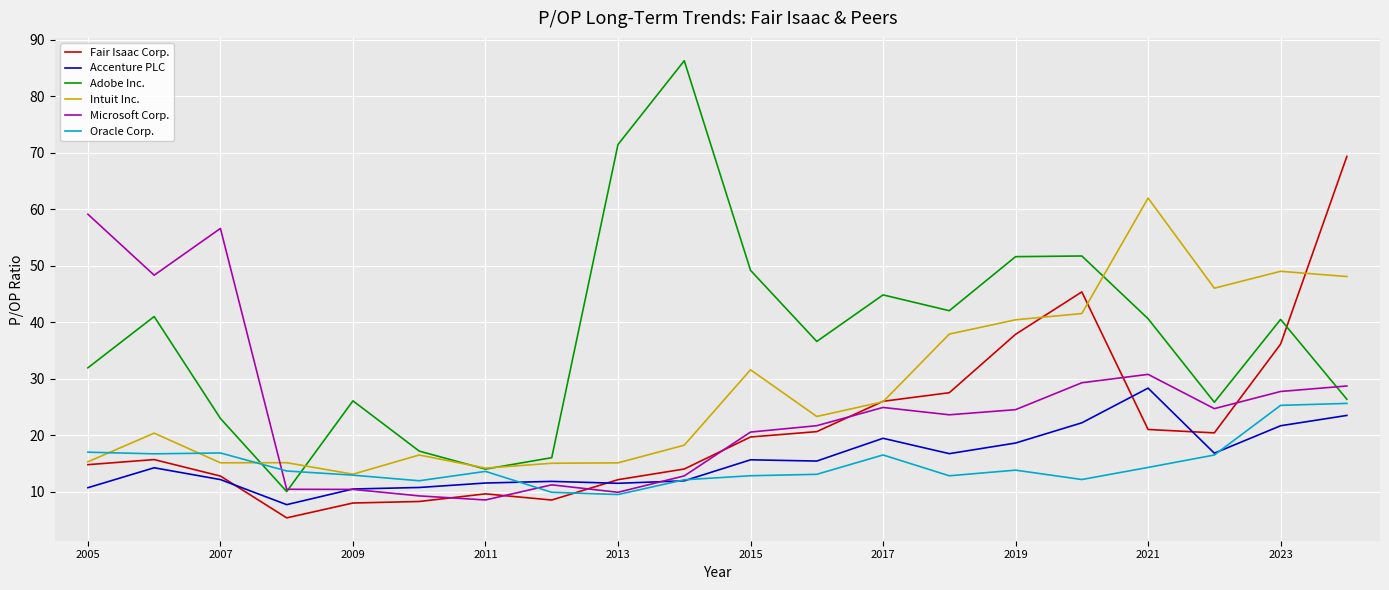

List the series in order of their peak value, lowest first.

Oracle Corp., Accenture PLC, Microsoft Corp., Intuit Inc., Fair Isaac Corp., Adobe Inc.